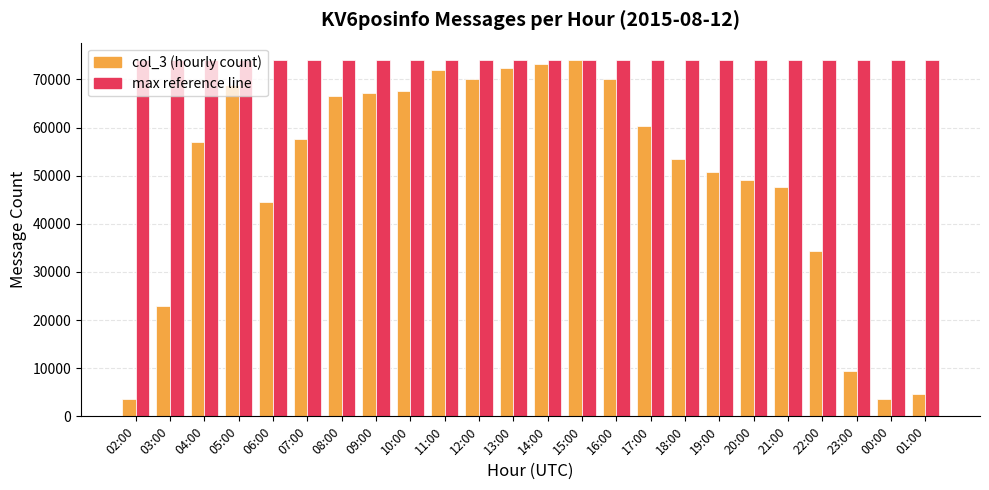

What is the total value across all series at 20:00?

122987